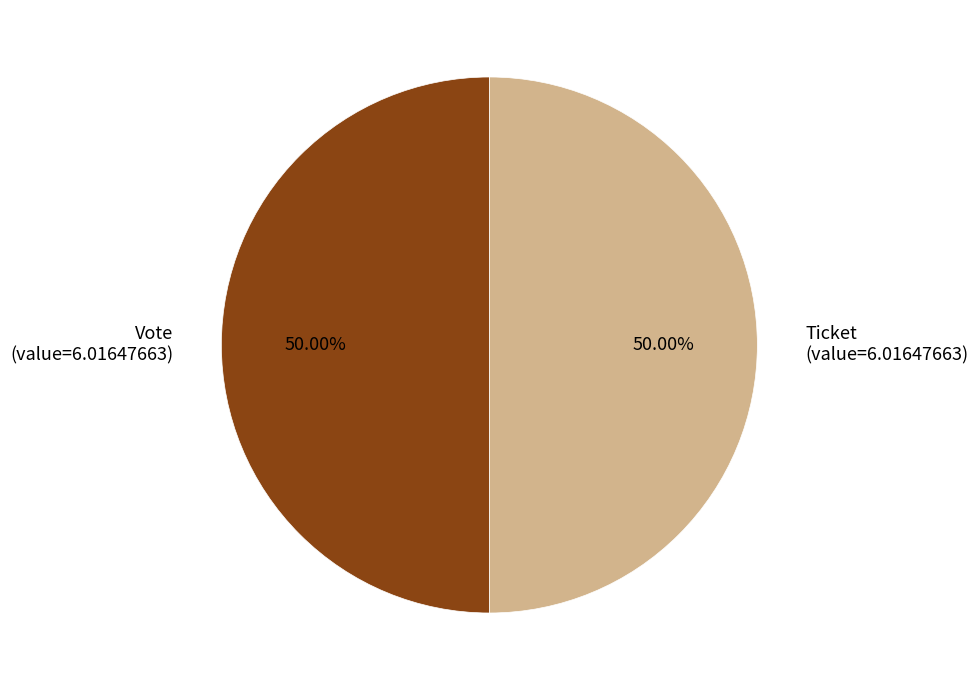

What is the ratio of the value at Ticket (value=6.01647663) to the value at Vote (value=6.01647663)?

1.0